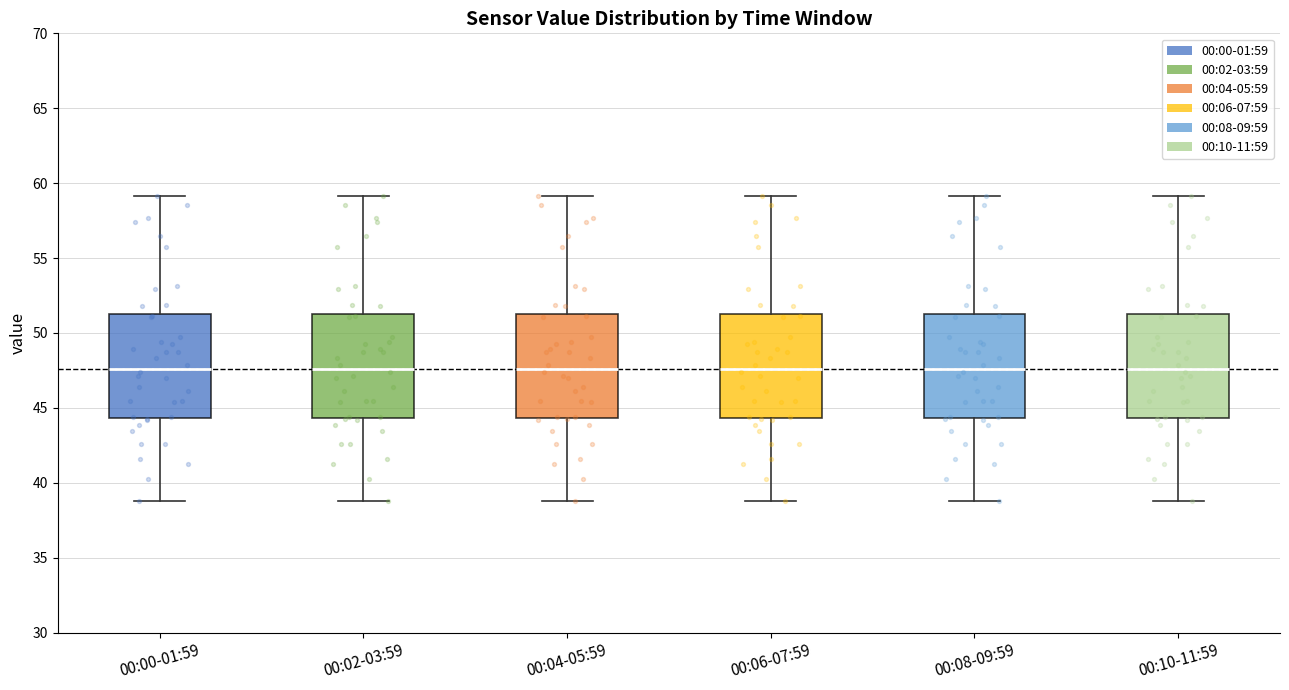

Reading left to right, transcribe this box plot: for each box, give where its median line is, the range the box spans, and where its two whiskers end, as read against the y-axis. The values are not printed on the chart, so give them approximately, as read against the axis.

00:00-01:59: median 47.5, box 44.5 to 51.5, whiskers 39.0 to 59.0
00:02-03:59: median 47.5, box 44.5 to 51.5, whiskers 39.0 to 59.0
00:04-05:59: median 47.5, box 44.5 to 51.5, whiskers 39.0 to 59.0
00:06-07:59: median 47.5, box 44.5 to 51.5, whiskers 39.0 to 59.0
00:08-09:59: median 47.5, box 44.5 to 51.5, whiskers 39.0 to 59.0
00:10-11:59: median 47.5, box 44.5 to 51.5, whiskers 39.0 to 59.0